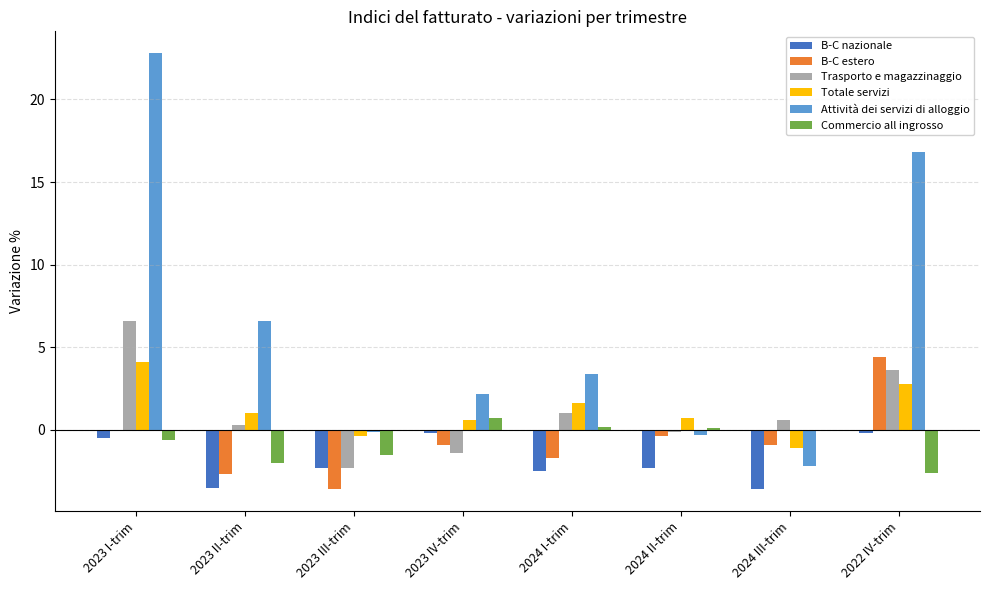

Which series has the widest spread of values?

Attività dei servizi di alloggio